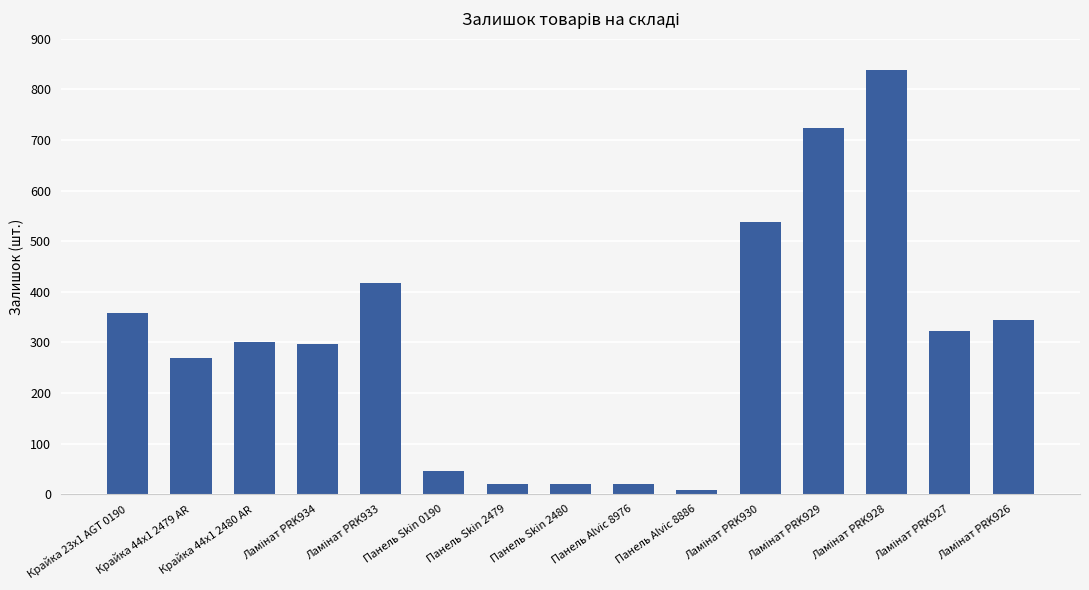

Approximately how many times larger is the value at Панель Skin 2479 compared to Панель Alvic 8886?

2.2